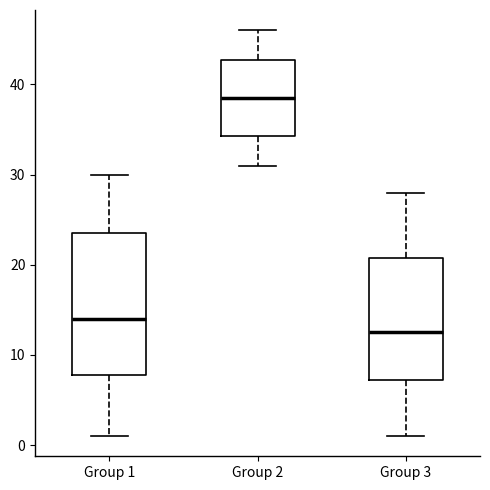

Comparing the boxes themselves (not the whiskers), which one is the tallest?

Group 1